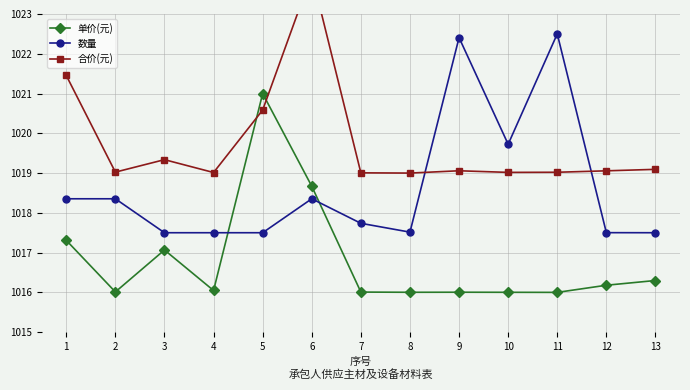

Where do 单价(元) and 数量 first cross each other?

4 and 5